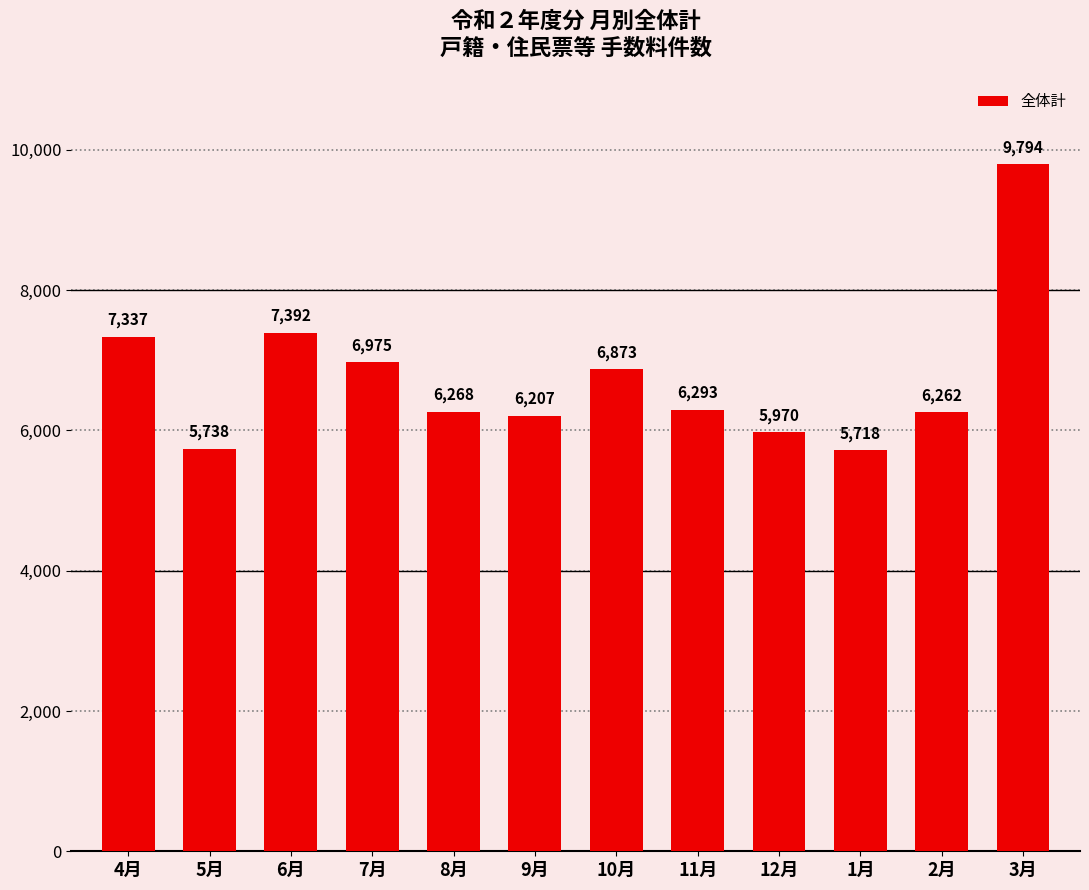

At which label does the data first exceed 6293?

4月